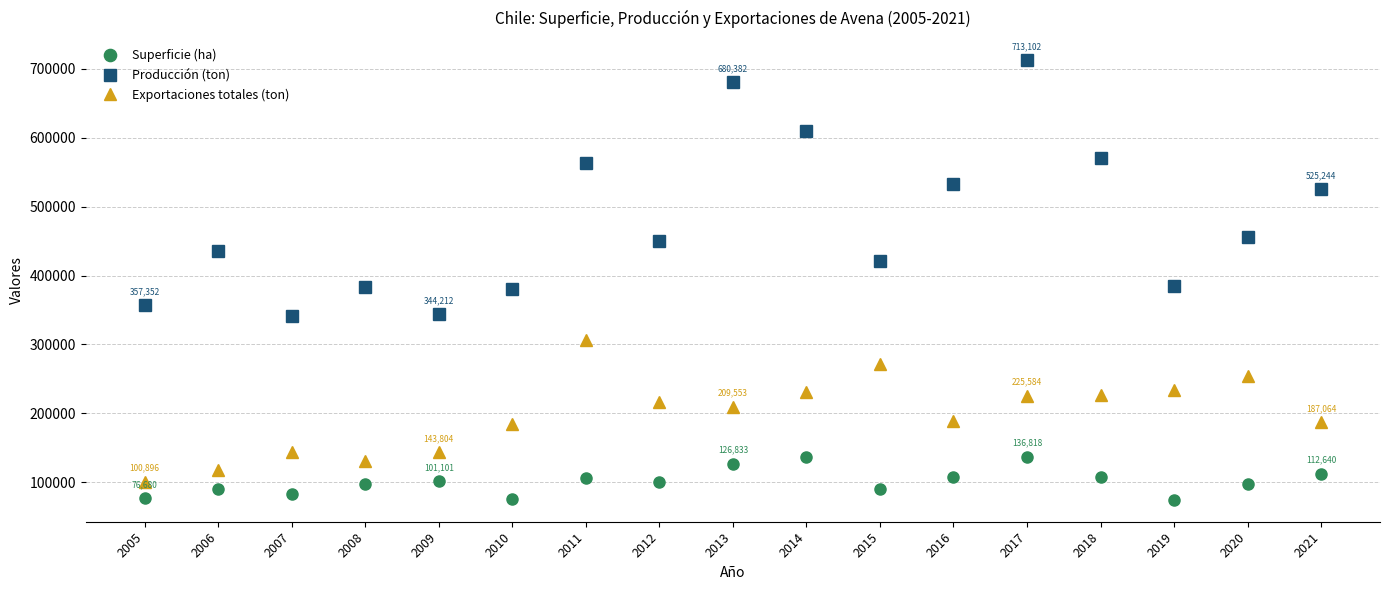

The Exportaciones totales (ton) series shows 226764 at 2018. True or false?

True